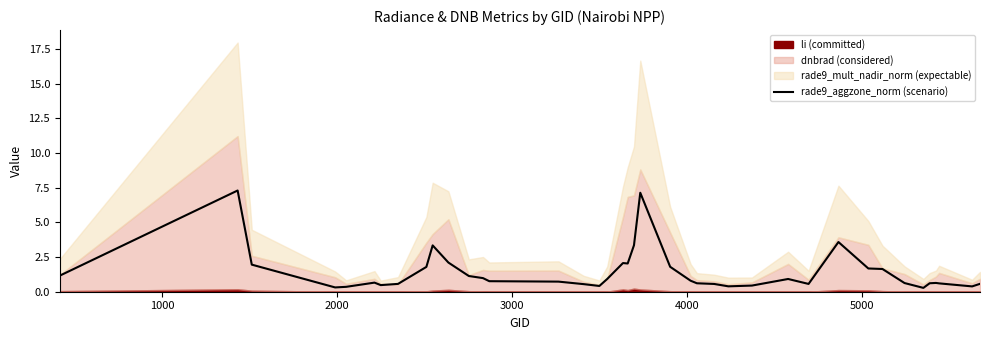

Reading right to left, list all the values displayed in this chart.

0.6	0.4	0.6	0.6	0.6	0.3	0.6	1.6	1.7	3.6	0.6	0.9	0.4	0.4	0.6	0.6	0.8	1.8	7.1	3.4	2.0	2.1	0.9	0.4	0.5	0.7	0.8	1.0	1.1	2.1	3.3	1.8	0.6	0.5	0.7	0.4	0.3	2.0	7.3	1.2